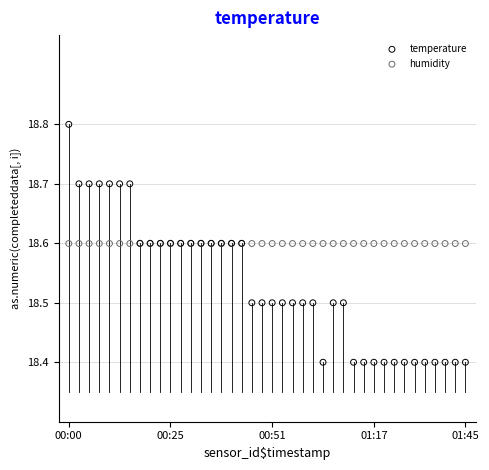

Which series contains the highest Y value?

temperature